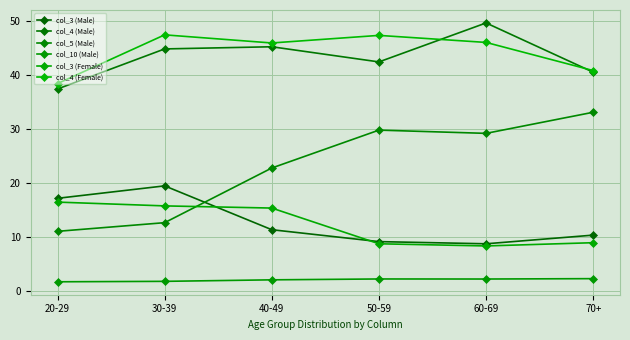

Count the number of categories in the chart.

6